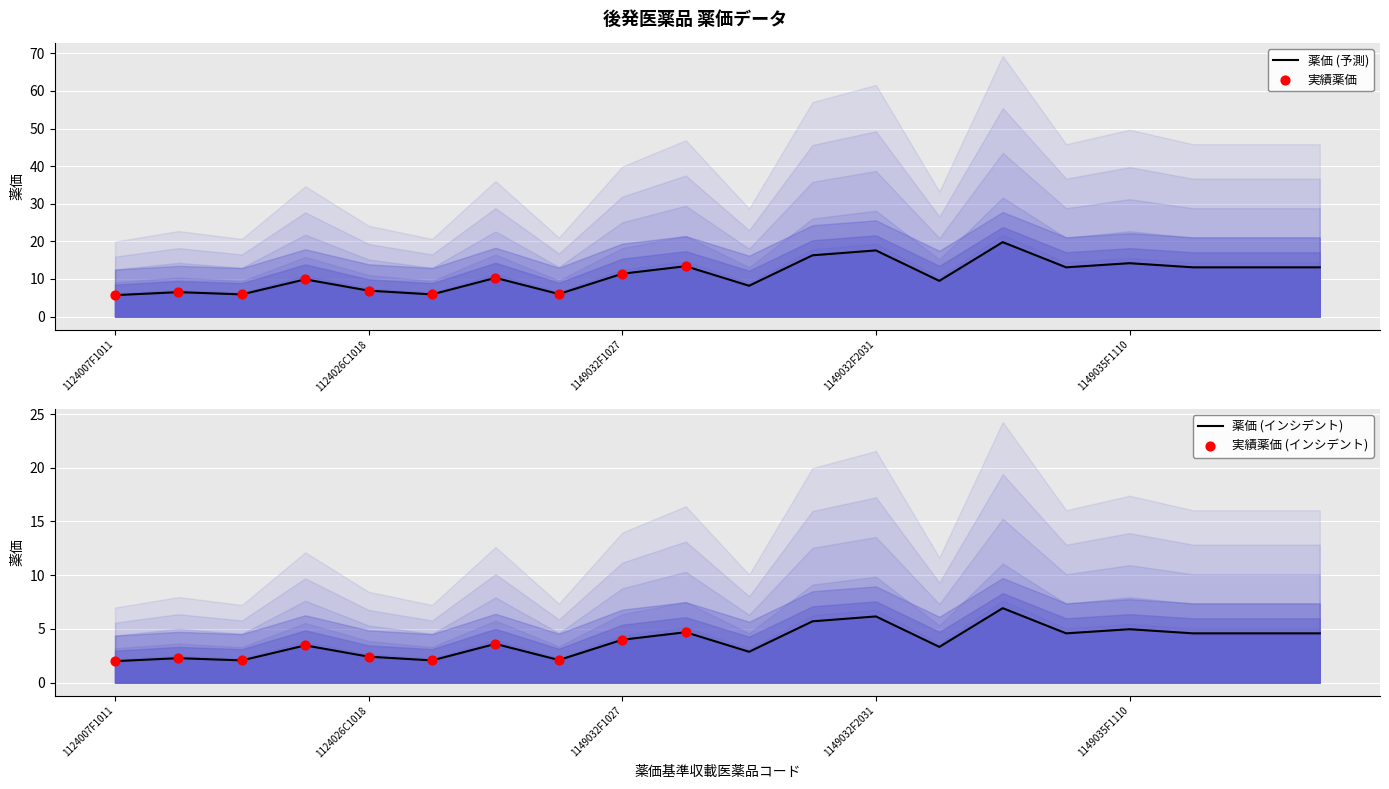

Which series has the widest spread of Y values?

薬価